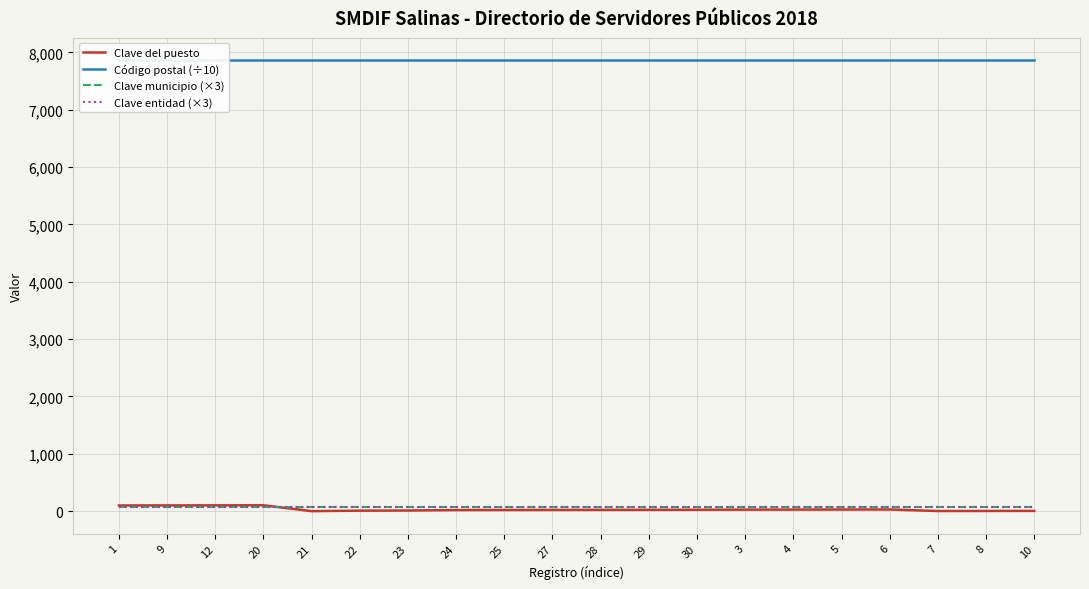

What is the total value across all series at 21?

8008